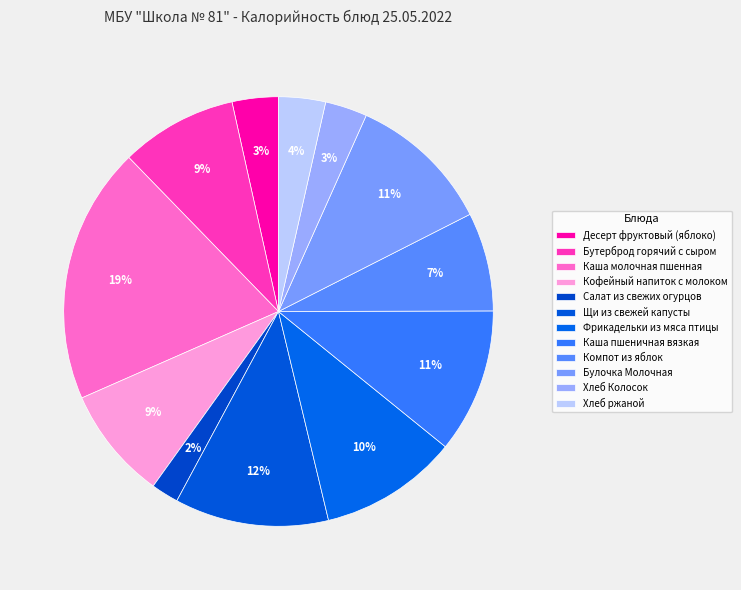

Rank the categories by value from lowest to highest.

Салат из свежих огурцов, Хлеб Колосок, Десерт фруктовый (яблоко), Хлеб ржаной, Компот из яблок, Кофейный напиток с молоком, Бутерброд горячий с сыром, Фрикадельки из мяса птицы, Булочка Молочная, Каша пшеничная вязкая, Щи из свежей капусты, Каша молочная пшенная